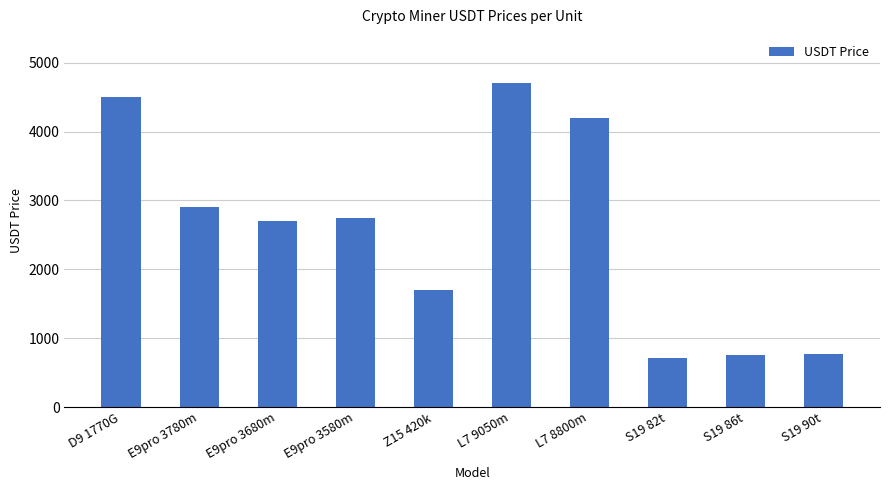

What is the ratio of the value at D9 1770G to the value at Z15 420k?

2.6